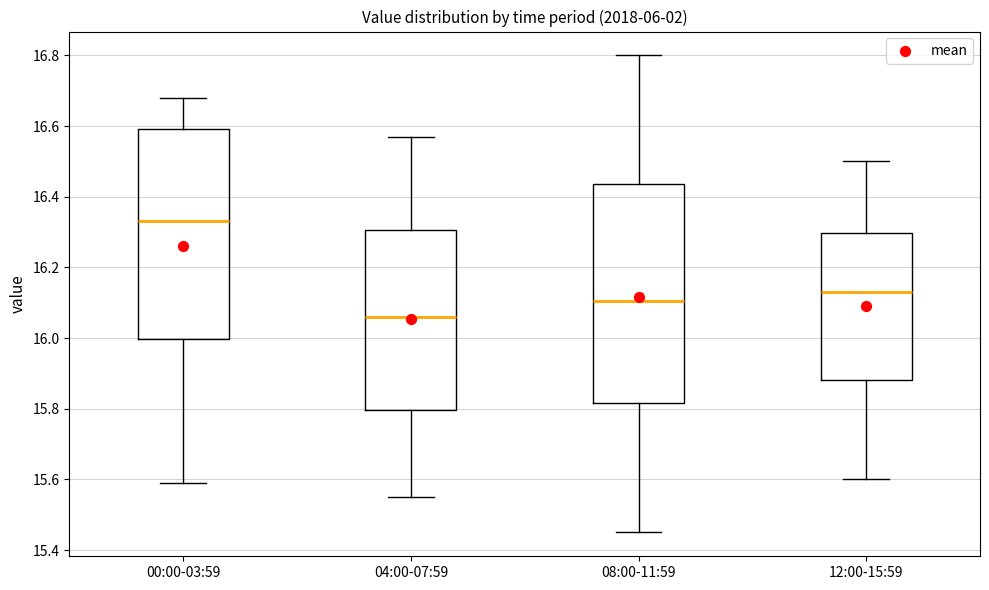

Where is the lower edge of the box for 08:00-11:59 on the y-axis? The values are not printed on the chart, so give them approximately, as read against the axis.

15.82